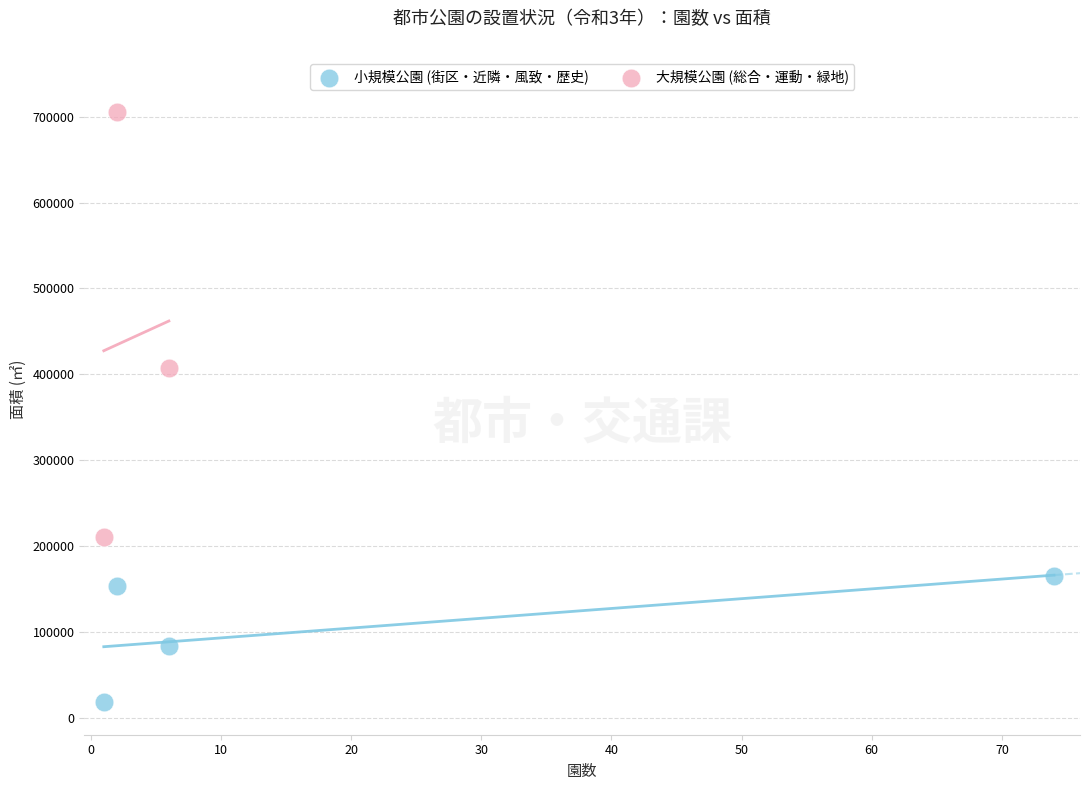

Which series reaches the maximum Y coordinate?

大規模公園 (総合・運動・緑地)